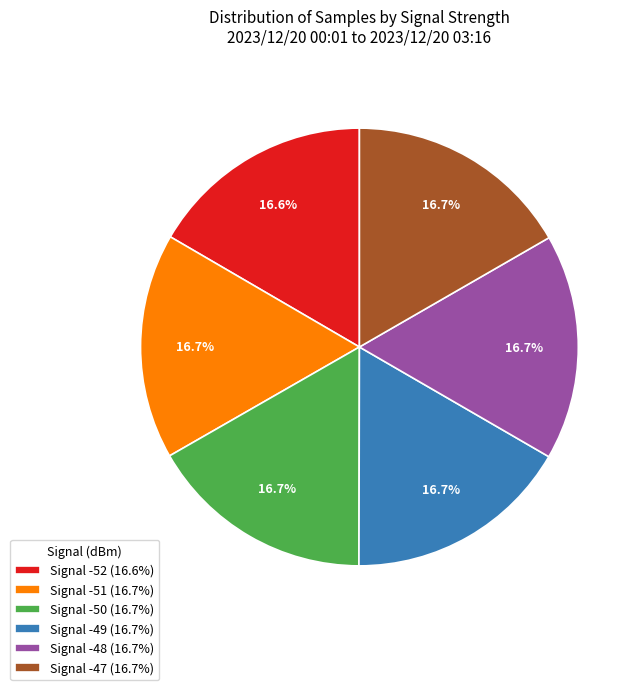

Approximately how many times larger is the value at Signal -49 (16.7%) compared to Signal -51 (16.7%)?

1.0